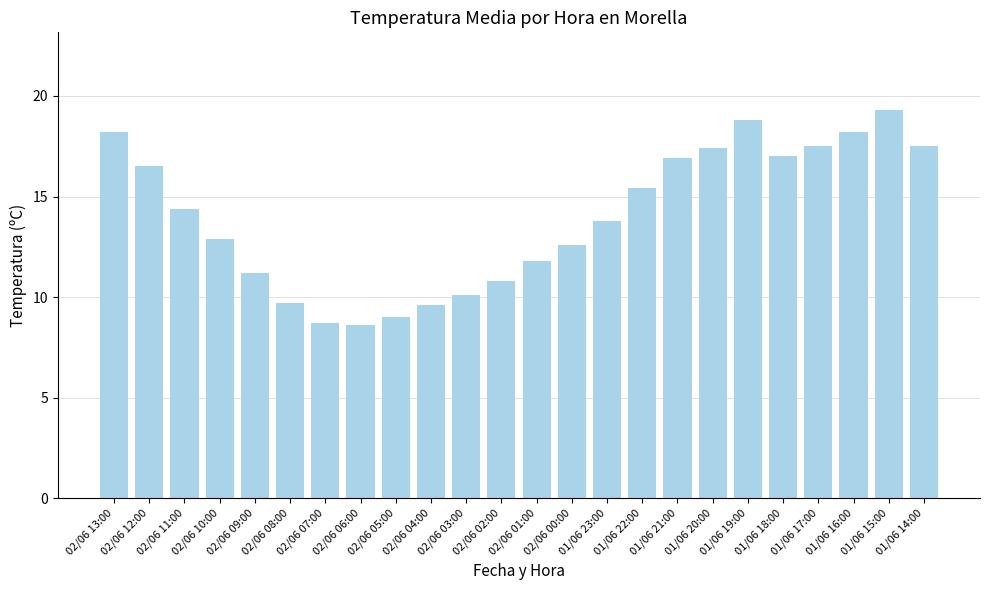

What is the sum of all values?

335.9